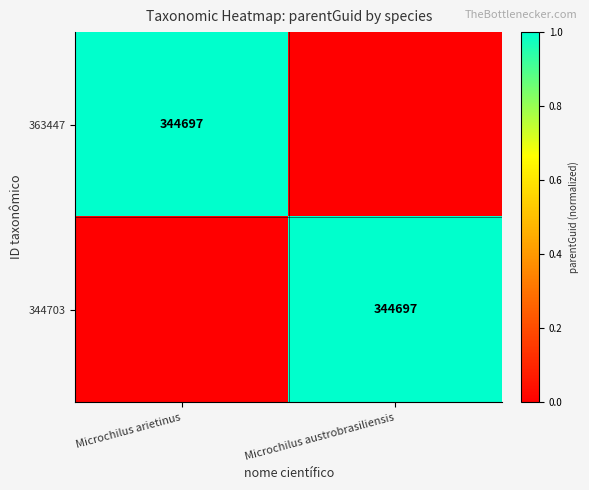

The value of 363447 at Microchilus arietinus is 185831. True or false?

False